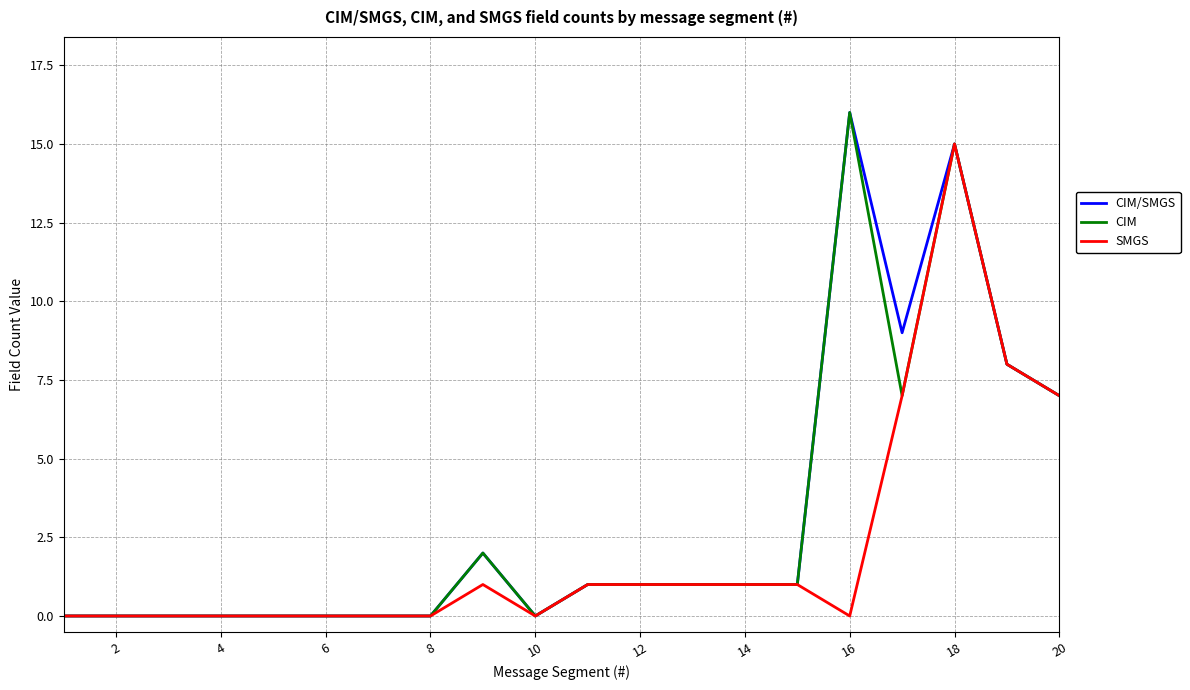

At which category is the sum across all series the highest?

18